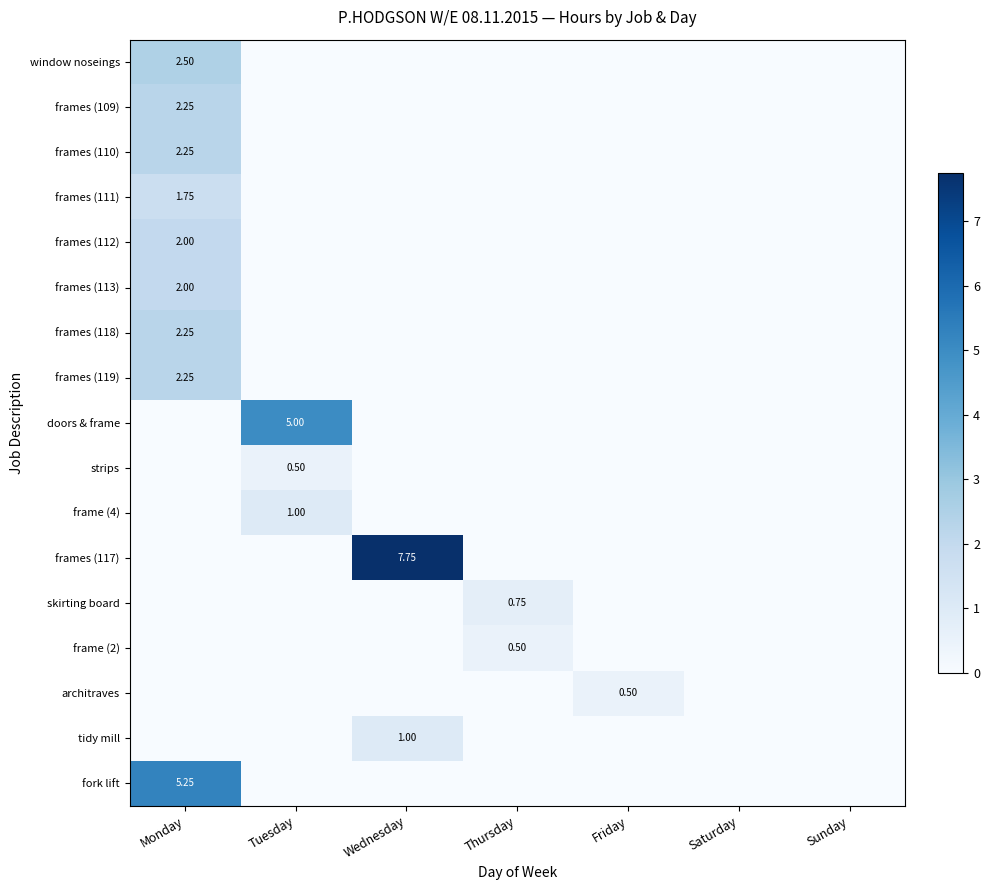

What is the difference between the maximum and minimum values in the doors & frame series?

5.0